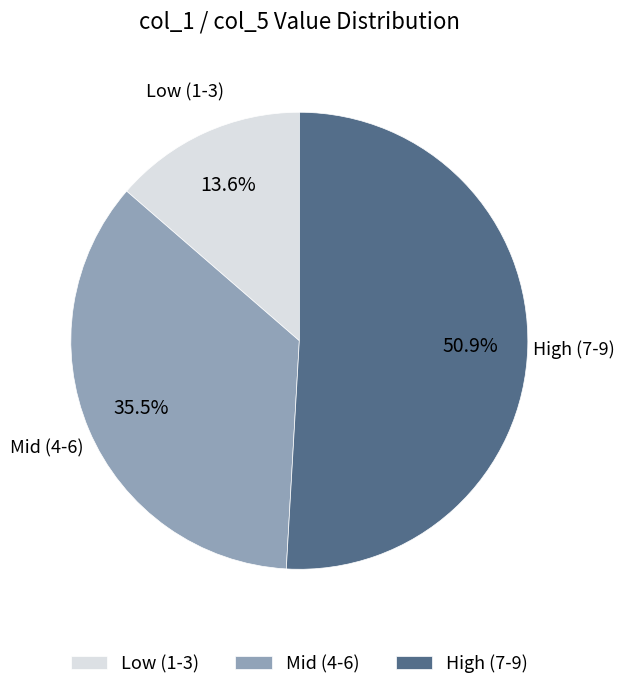

Which slice is the smallest?

Low (1-3)